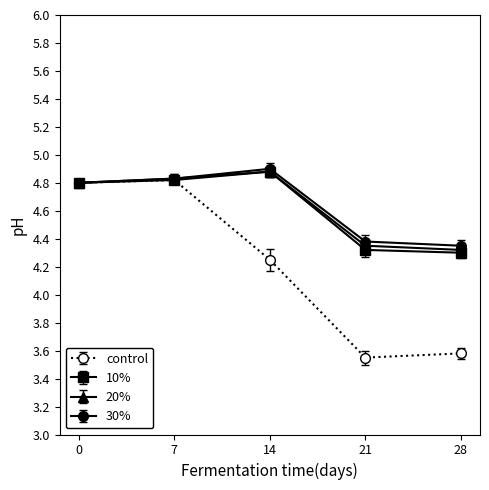

Which label corresponds to the largest value in the chart?

14